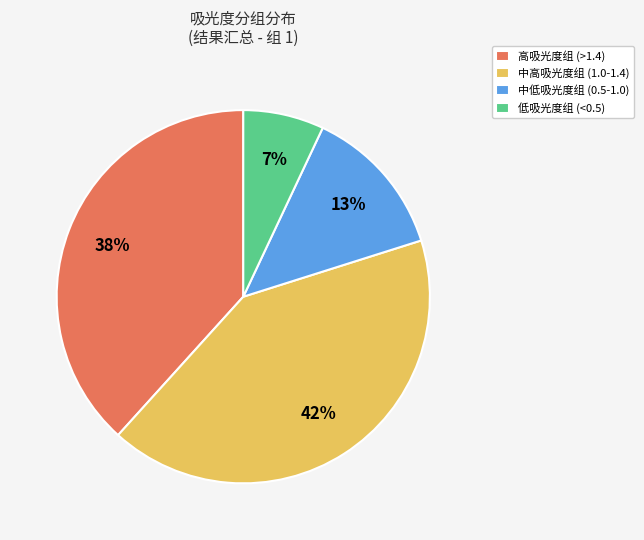

Is there any slice that represents more than half of the pie?

No